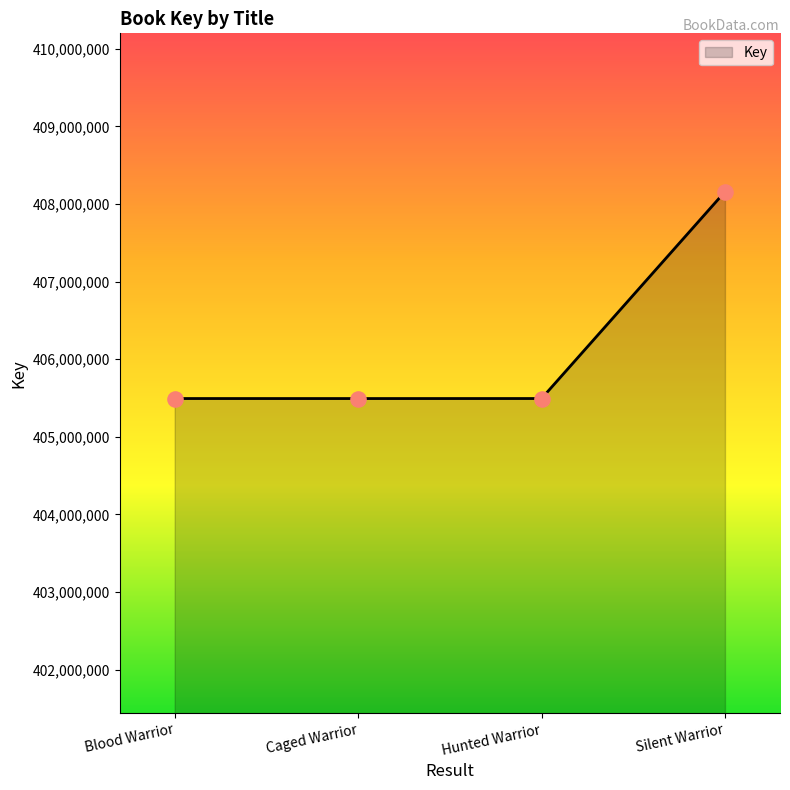

Approximately how many times larger is the value at Silent Warrior compared to Blood Warrior?

1.0